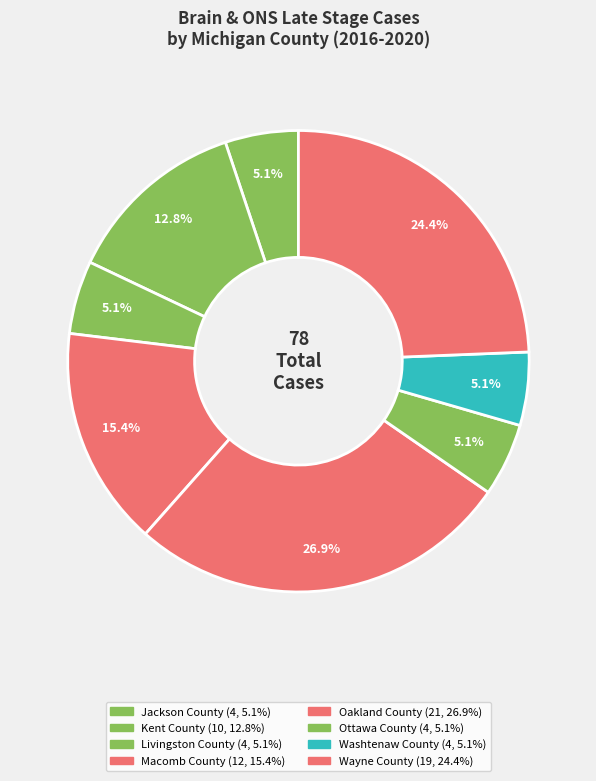

How many segments does this pie chart have?

8